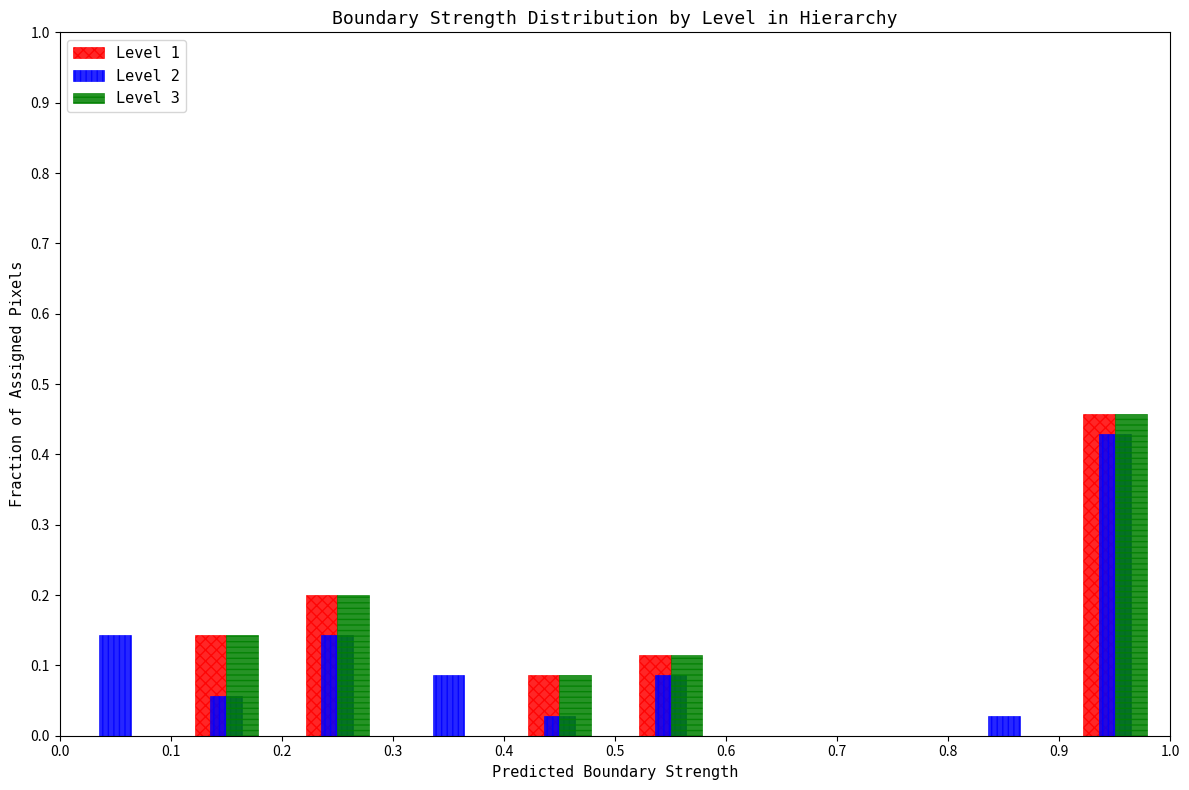

Reading left to right, list every range on the x-axis with the height of the bar of each series over it. The values are not printed on the chart, so give them approximately, as read against the axis.

0.0 to 0.1: Level 1=0	Level 2=0.14	Level 3=0
0.1 to 0.2: Level 1=0.14	Level 2=0.06	Level 3=0.14
0.2 to 0.3: Level 1=0.20	Level 2=0.14	Level 3=0.20
0.3 to 0.4: Level 1=0	Level 2=0.09	Level 3=0
0.4 to 0.5: Level 1=0.09	Level 2=0.03	Level 3=0.09
0.5 to 0.6: Level 1=0.11	Level 2=0.09	Level 3=0.11
0.6 to 0.7: Level 1=0	Level 2=0	Level 3=0
0.7 to 0.8: Level 1=0	Level 2=0	Level 3=0
0.8 to 0.9: Level 1=0	Level 2=0.03	Level 3=0
0.9 to 1.0: Level 1=0.46	Level 2=0.43	Level 3=0.46